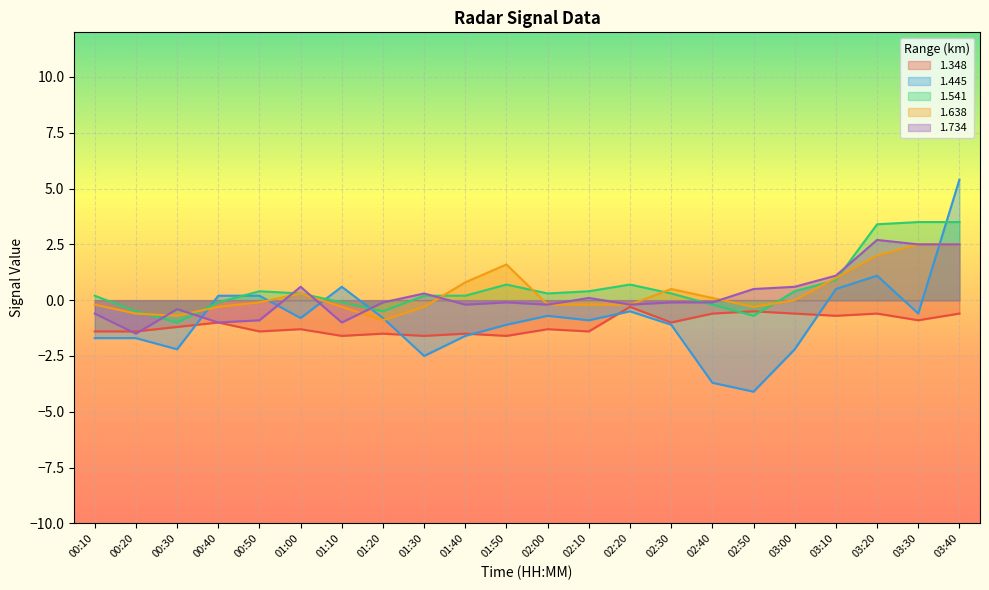

Reading right to left, list all the values displayed in this chart.

1.348: 03:40=-0.6	03:30=-0.9	03:20=-0.6	03:10=-0.7	03:00=-0.6	02:50=-0.5	02:40=-0.6	02:30=-1.0	02:20=-0.3	02:10=-1.4	02:00=-1.3	01:50=-1.6	01:40=-1.5	01:30=-1.6	01:20=-1.5	01:10=-1.6	01:00=-1.3	00:50=-1.4	00:40=-1.0	00:30=-1.2	00:20=-1.4	00:10=-1.4
1.445: 03:40=5.4	03:30=-0.6	03:20=1.1	03:10=0.5	03:00=-2.2	02:50=-4.1	02:40=-3.7	02:30=-1.1	02:20=-0.5	02:10=-0.9	02:00=-0.7	01:50=-1.1	01:40=-1.6	01:30=-2.5	01:20=-0.8	01:10=0.6	01:00=-0.8	00:50=0.2	00:40=0.2	00:30=-2.2	00:20=-1.7	00:10=-1.7
1.541: 03:40=3.5	03:30=3.5	03:20=3.4	03:10=0.9	03:00=0.4	02:50=-0.7	02:40=-0.2	02:30=0.3	02:20=0.7	02:10=0.4	02:00=0.3	01:50=0.7	01:40=0.2	01:30=0.2	01:20=-0.5	01:10=-0.1	01:00=0.3	00:50=0.4	00:40=-0.1	00:30=-1.0	00:20=-0.5	00:10=0.2
1.638: 03:40=2.5	03:30=2.5	03:20=2.0	03:10=1.0	03:00=-0.0	02:50=-0.3	02:40=0.1	02:30=0.5	02:20=-0.2	02:10=-0.2	02:00=-0.2	01:50=1.6	01:40=0.8	01:30=-0.3	01:20=-0.9	01:10=-0.3	01:00=0.3	00:50=-0.1	00:40=-0.3	00:30=-0.7	00:20=-0.6	00:10=-0.2
1.734: 03:40=2.5	03:30=2.5	03:20=2.7	03:10=1.1	03:00=0.6	02:50=0.5	02:40=-0.1	02:30=-0.1	02:20=-0.2	02:10=0.1	02:00=-0.2	01:50=-0.1	01:40=-0.2	01:30=0.3	01:20=-0.1	01:10=-1.0	01:00=0.6	00:50=-0.9	00:40=-1.0	00:30=-0.4	00:20=-1.5	00:10=-0.6